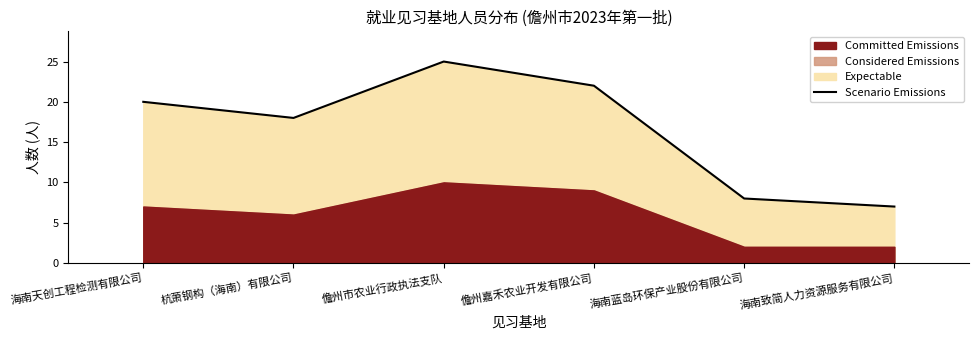

At which label does Scenario Emissions reach its peak?

儋州市农业行政执法支队